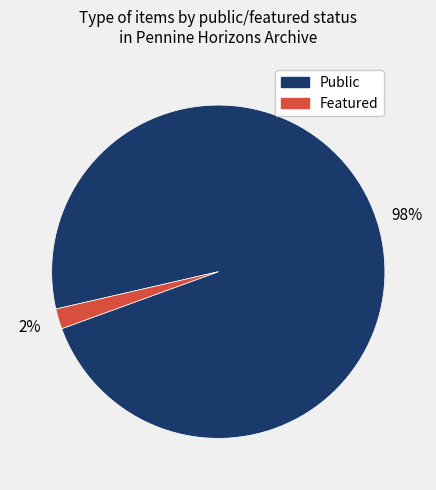

To the nearest percent, what is the difference between the largest and smallest slice percentages?

96%